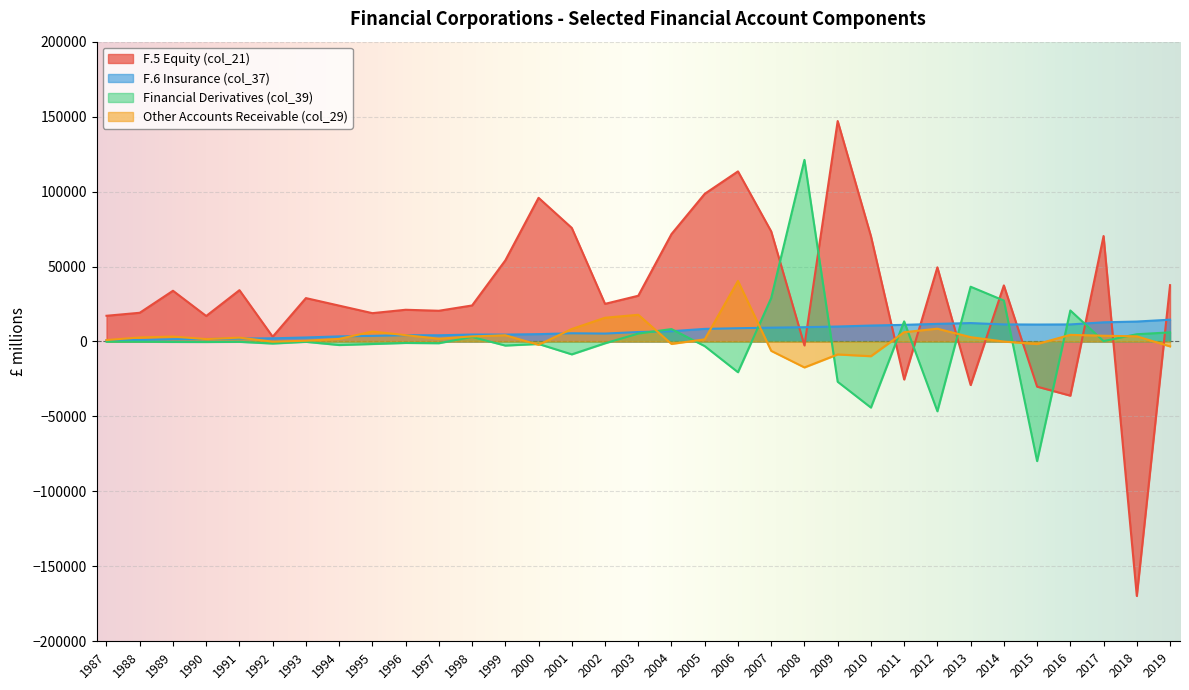

Reading left to right, list all the values displayed in this chart.

F.5 Equity (col_21): 17148	19148	33834	16999	34219	3177	28938	23917	18895	21156	20494	24025	54098	95838	75744	25101	30509	71667	98513	113462	73399	-2633	147056	70306	-25352	49469	-29043	37399	-30129	-36138	70335	-169763	37579
F.6 Insurance (col_37): 830	961	1524	1635	1988	2112	2673	3397	3743	4195	4130	4636	4601	4891	5481	5278	6302	6862	8400	8837	9216	9527	9984	10628	11098	11754	12281	11397	11295	11379	12779	13297	14542
Financial Derivatives (col_39): -138	-142	-315	-359	-242	-1367	-237	-2372	-1684	-978	-1156	3007	-2727	-1663	-8601	-1205	5263	8275	-3101	-20514	29004	121145	-26876	-44107	13390	-46557	36534	27303	-79798	20687	262	4834	6076
Other Accounts Receivable (col_29): 957	2663	3268	1596	2555	-93	492	1710	6655	4217	1838	3387	4147	-2217	8313	15841	17813	-1633	1434	40392	-6269	-17316	-8653	-9826	6194	8523	2877	-46	-1715	4415	3823	3421	-3274